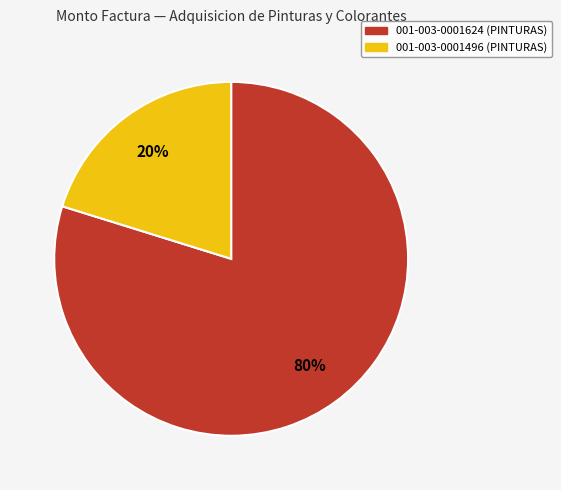

Which has a higher value, 001-003-0001624 (PINTURAS) or 001-003-0001496 (PINTURAS)?

001-003-0001624 (PINTURAS)